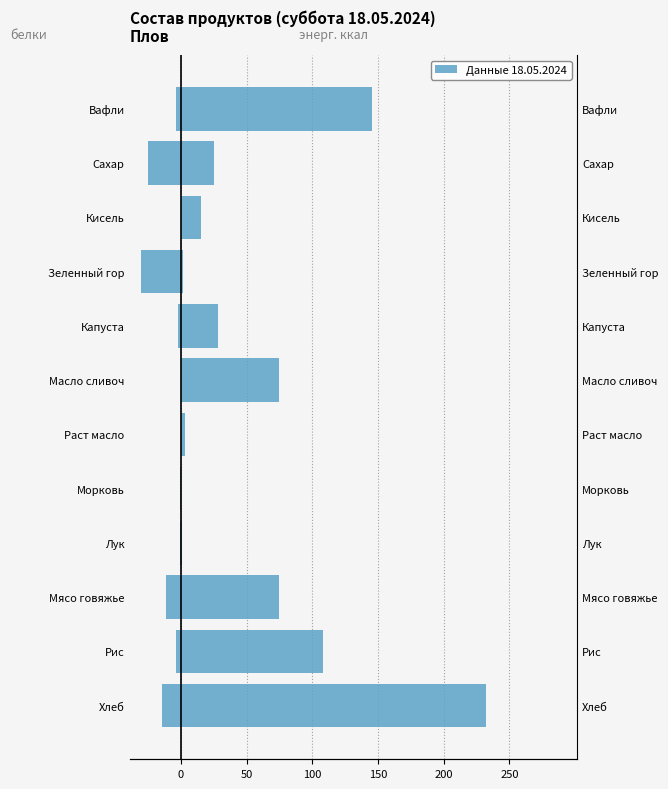

What is the average value of the энерг. цен. ккал series?

59.1